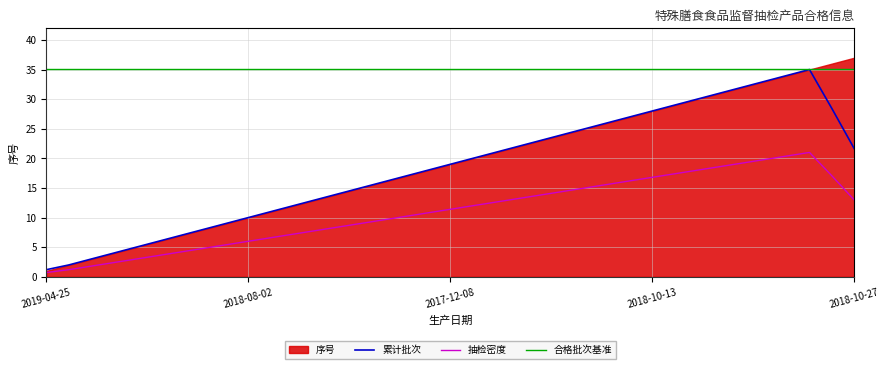

How many interior local peaks does the 累计批次 series have?

1